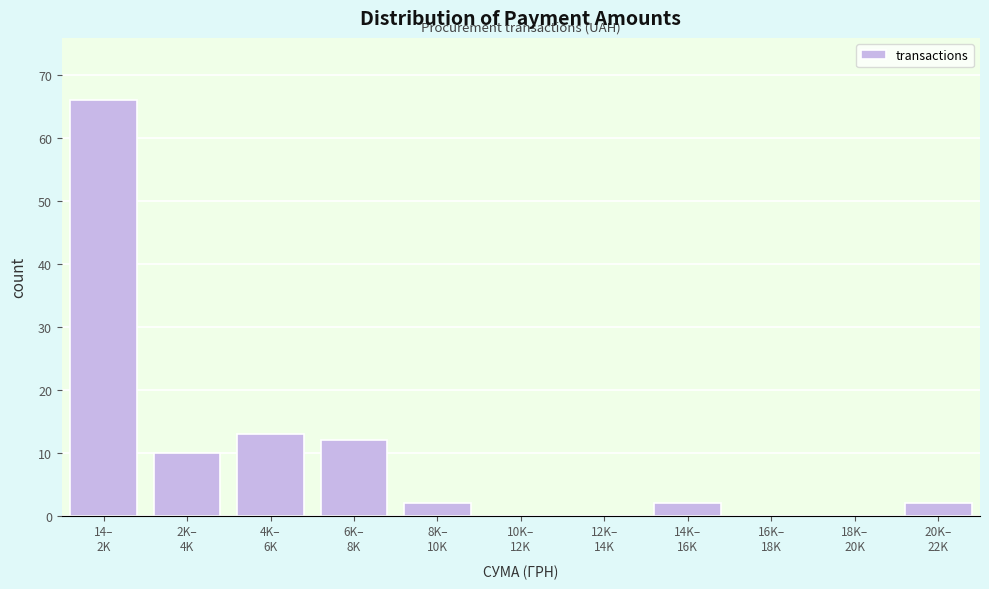

What is the sum of all values?

107